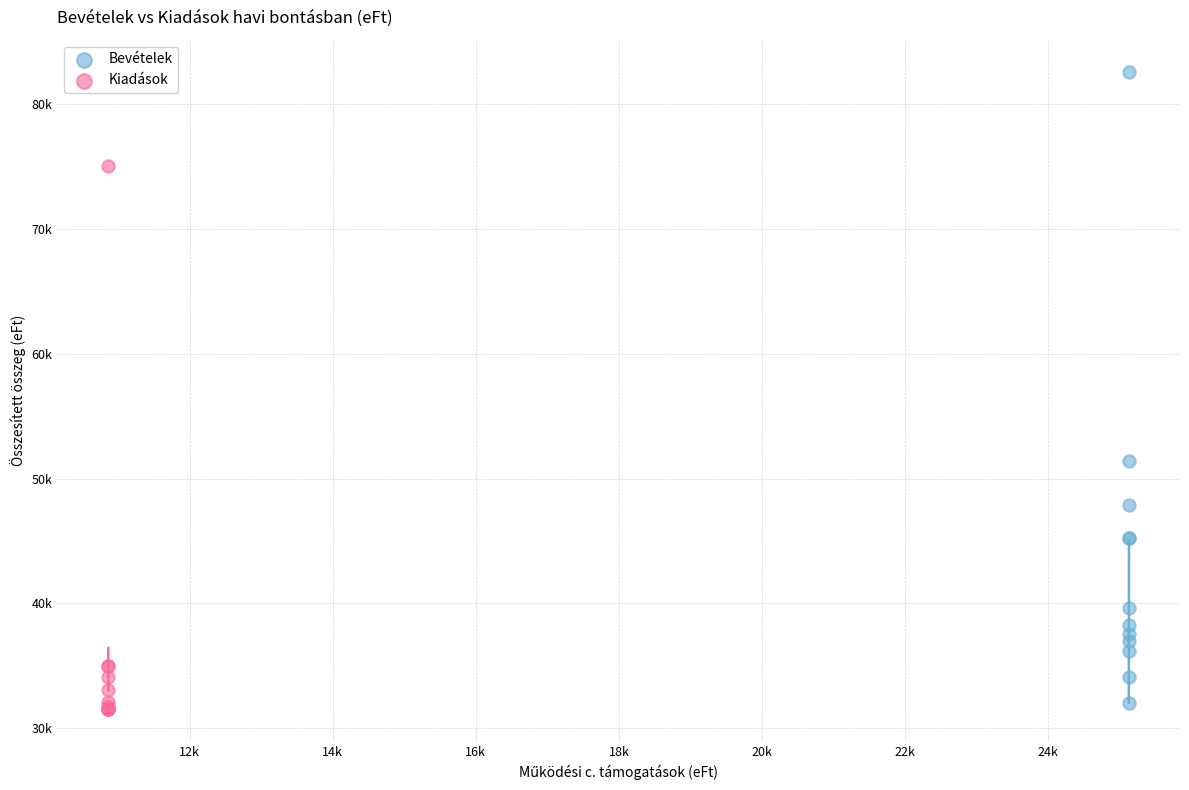

Which series has the widest spread of Y values?

Bevételek